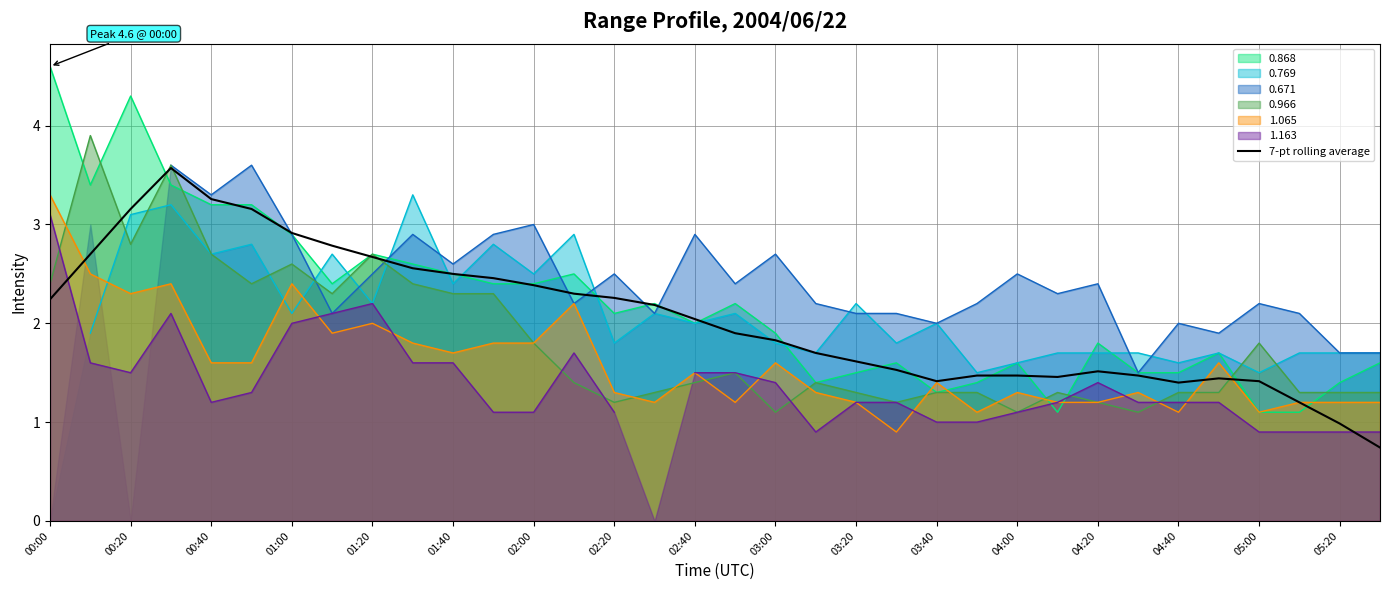

Reading left to right, extract all data points from this chart.

2.2	2.7	3.2	3.6	3.3	3.2	2.9	2.8	2.7	2.6	2.5	2.5	2.4	2.3	2.3	2.2	2.0	1.9	1.8	1.7	1.6	1.5	1.4	1.5	1.5	1.5	1.5	1.5	1.4	1.4	1.4	1.2	1.0	0.7